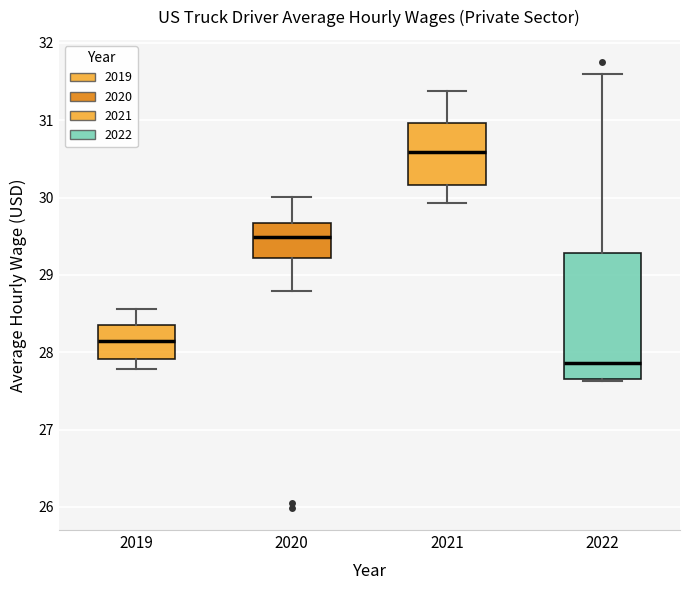

Comparing the boxes themselves (not the whiskers), which one is the tallest?

2022